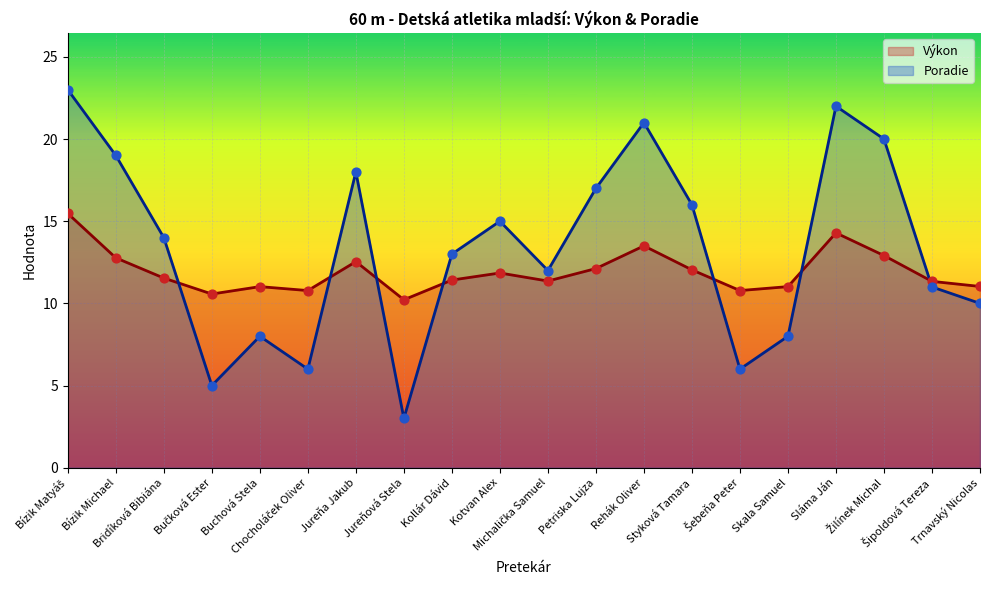

What is the total value across all series at Bízik Matyáš?

38.5